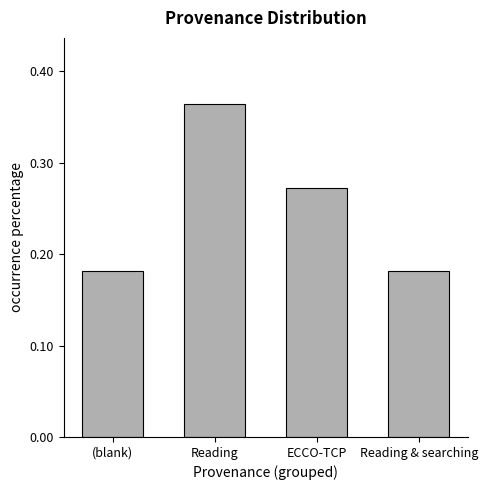

Which category has the highest value across all series?

Reading